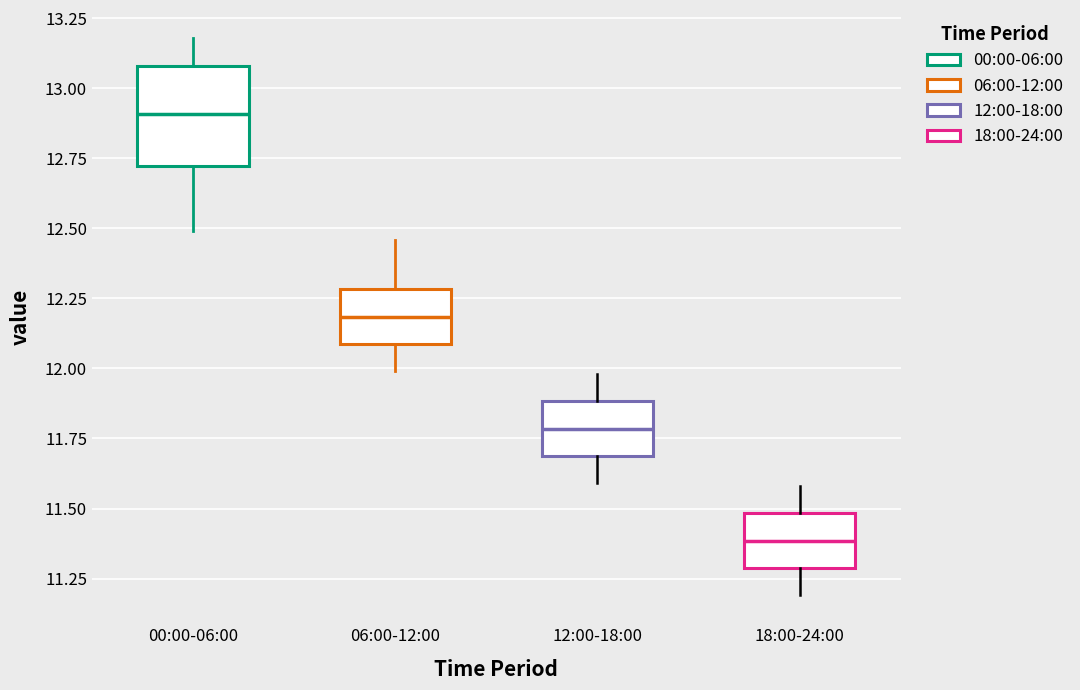

Comparing the boxes themselves (not the whiskers), which one is the tallest?

00:00-06:00